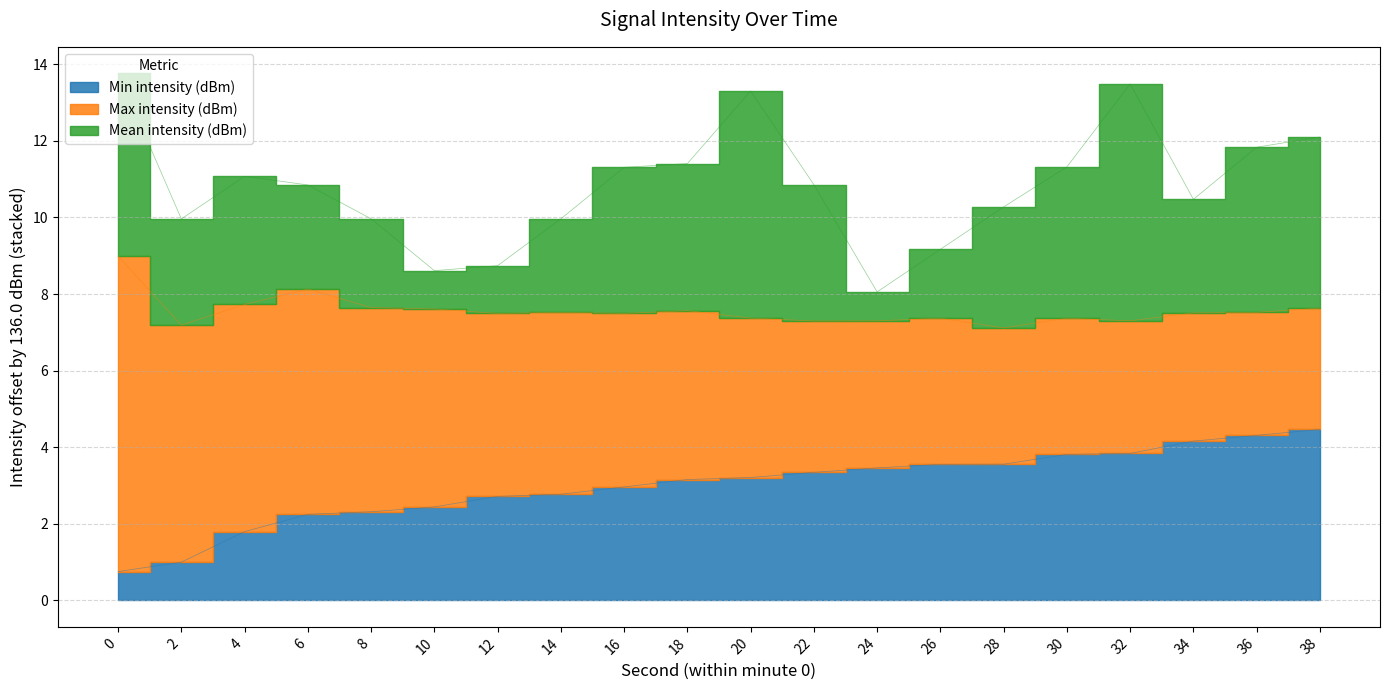

What are all the series names shown in the legend?

Min intensity (dBm), Max intensity (dBm), Mean intensity (dBm)